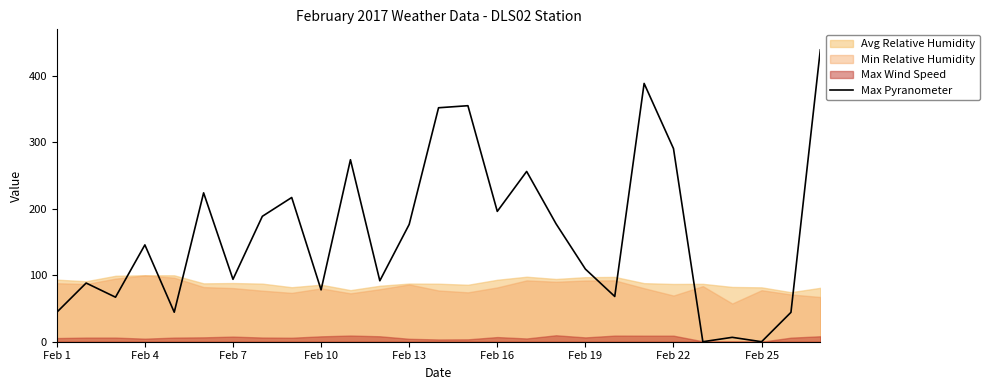

Is it true that Max Pyranometer equals 109.3 at Feb 19?

True